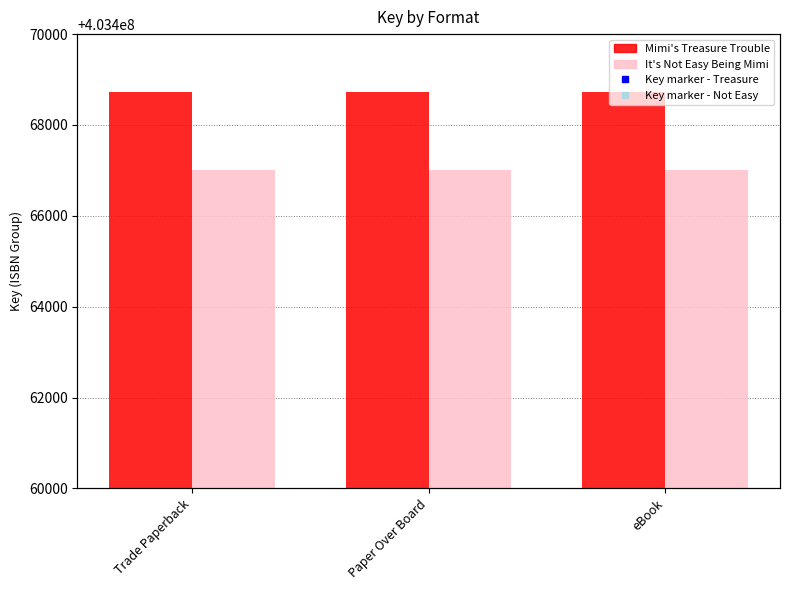

At which category is the sum across all series the highest?

Trade Paperback